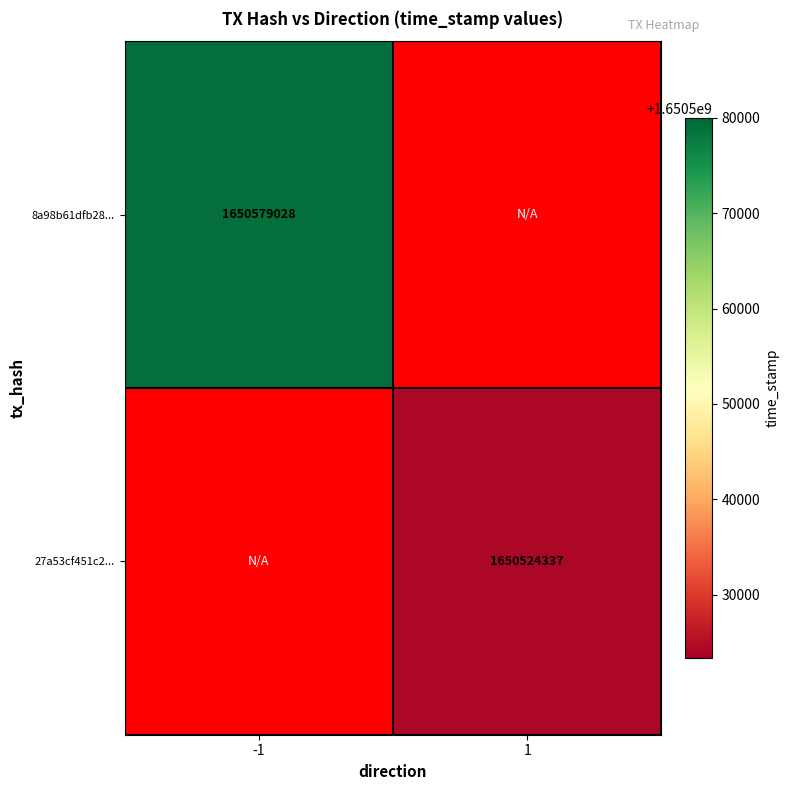

Is it true that 8a98b61dfb28... equals 1113105001 at -1?

False